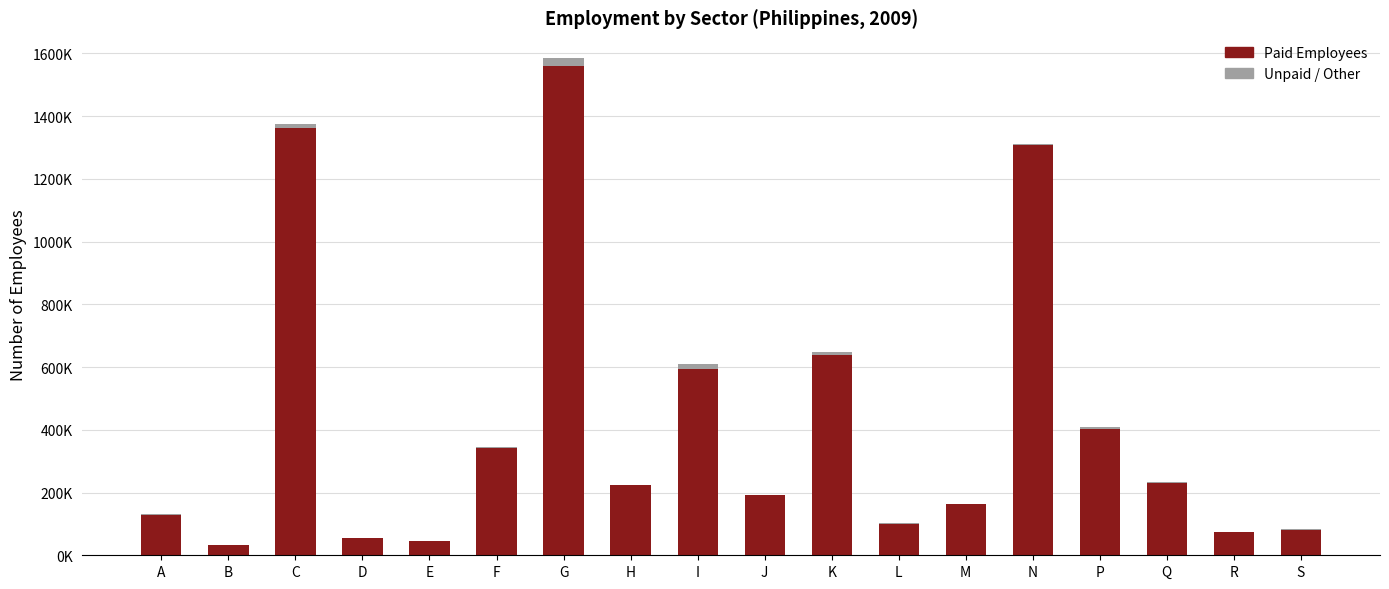

At which label is Unpaid / Other closest to 12444?

C